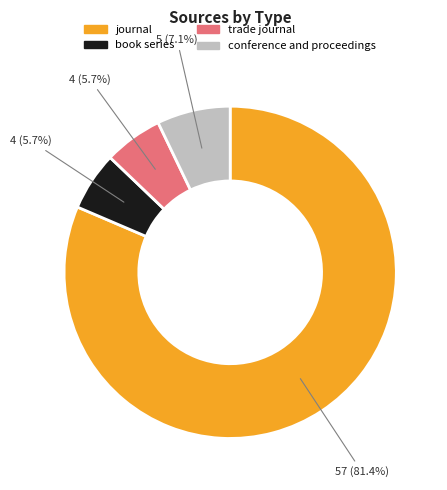

Do trade journal and conference and proceedings together represent more than half of the pie?

No